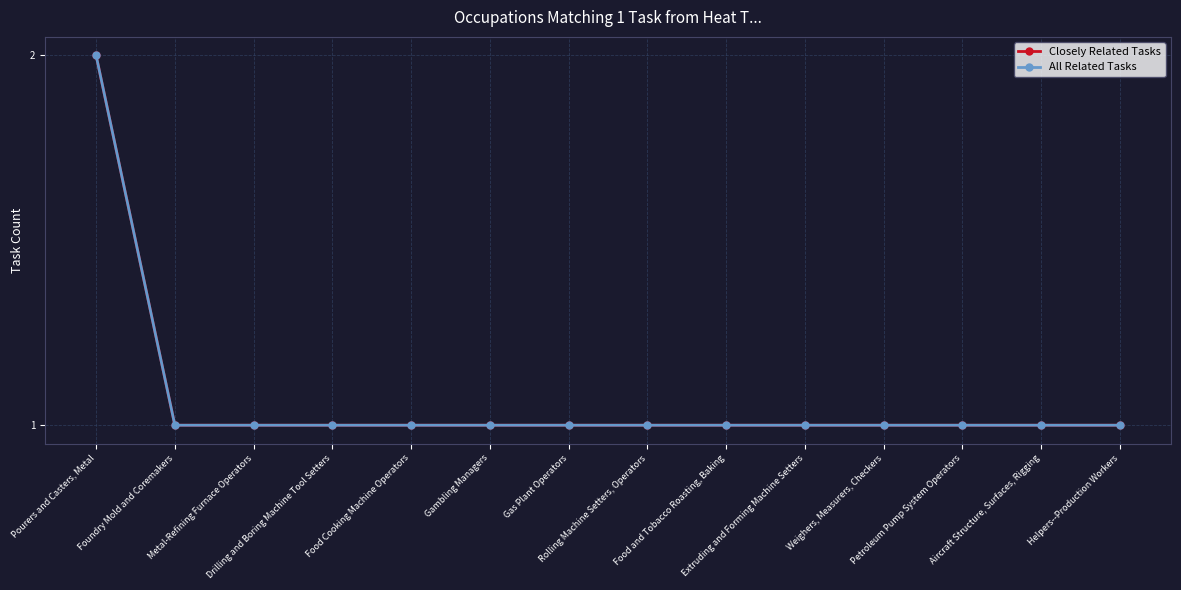

What is the highest value of the All Related Tasks series?

2